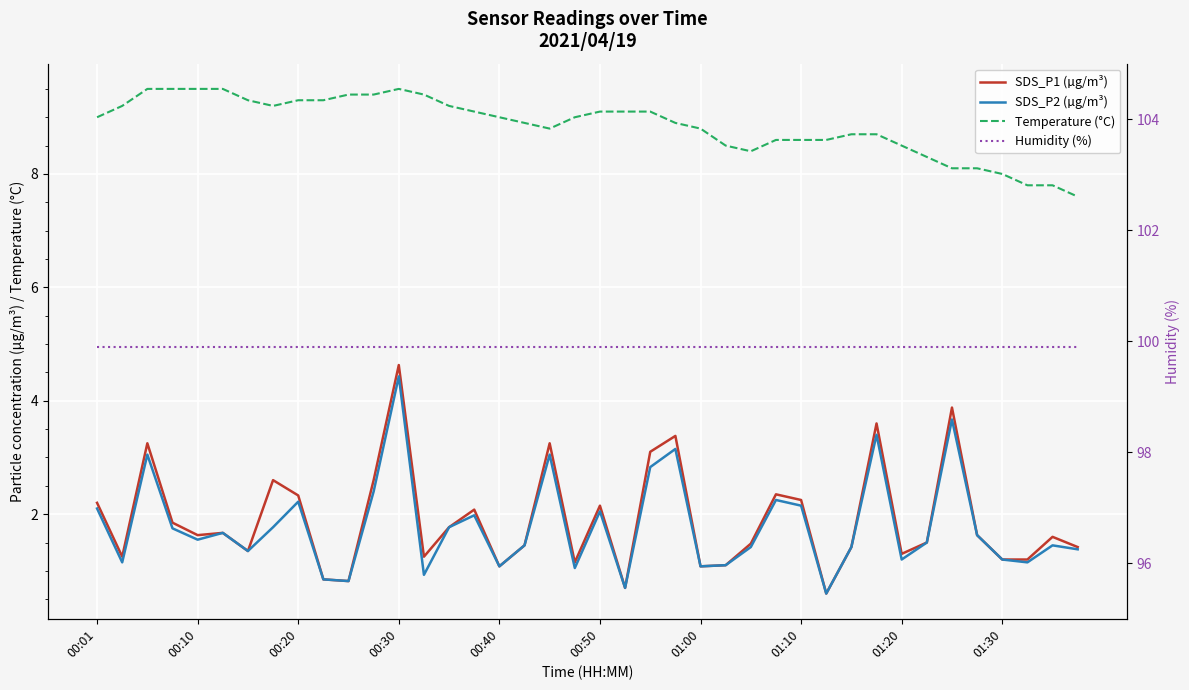

Which series has the largest total across all categories?

Humidity (%)